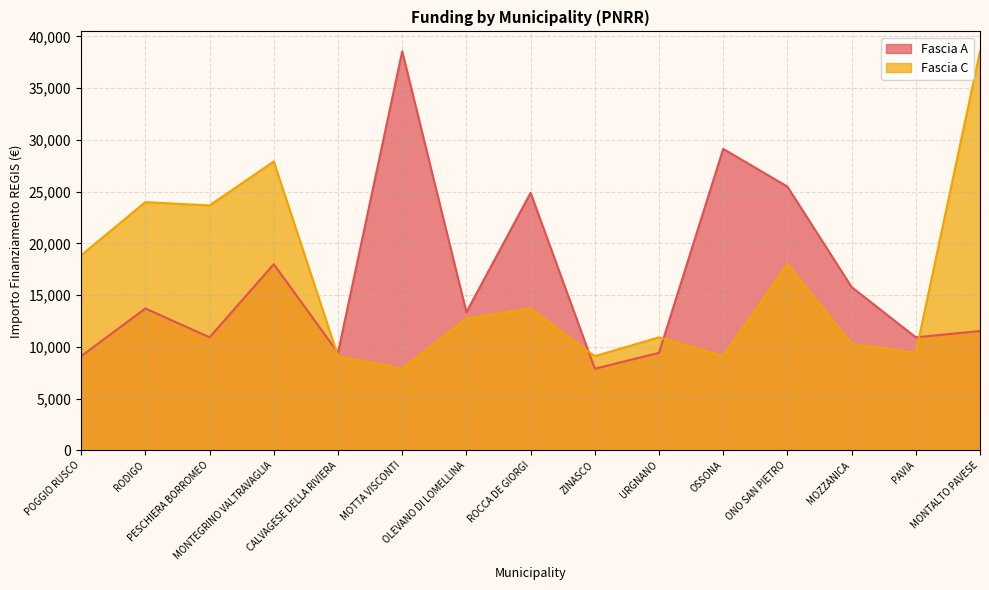

Where is the first local minimum for Fascia A?

PESCHIERA BORROMEO